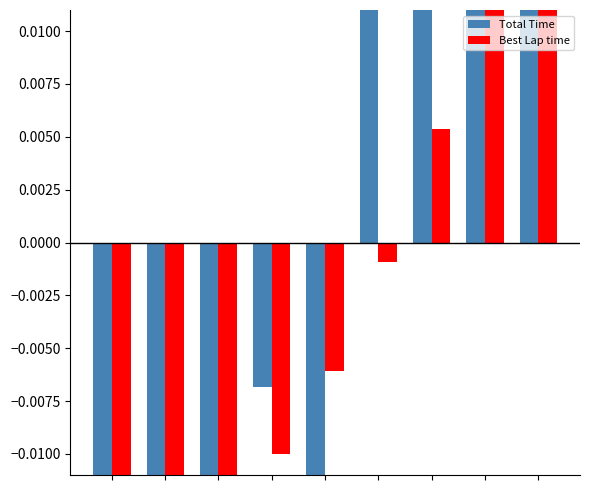

True or false: Total Time has a value of 0.0 at 7.

False